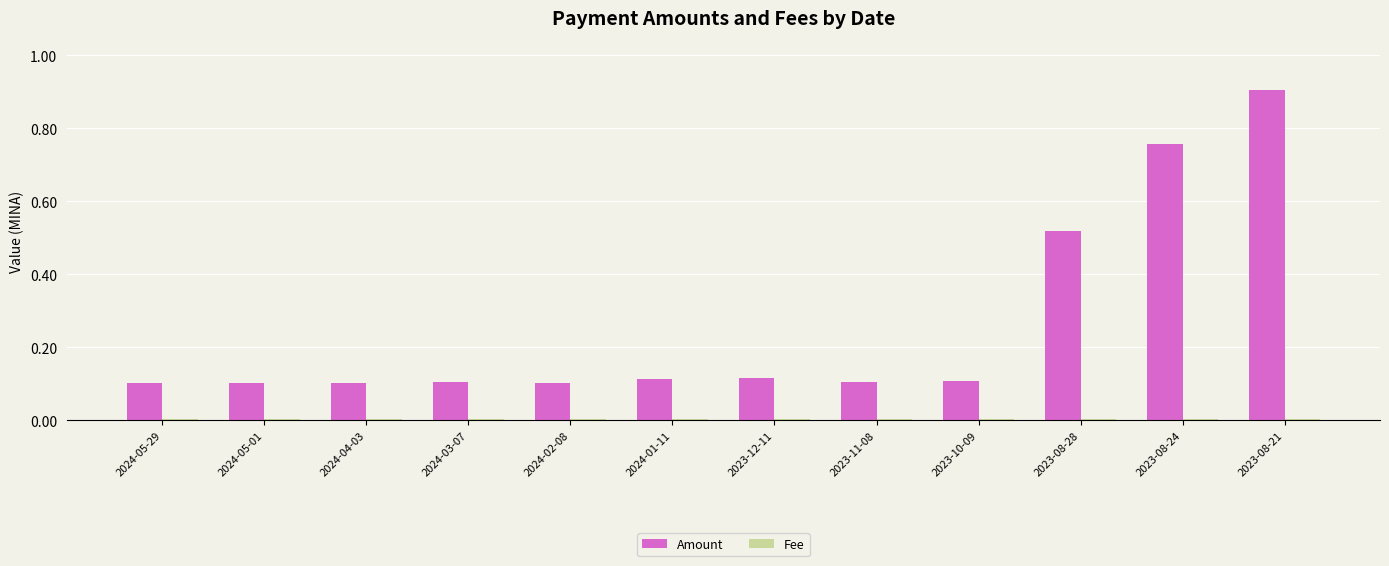

What is the sum of all Amount values?

3.1